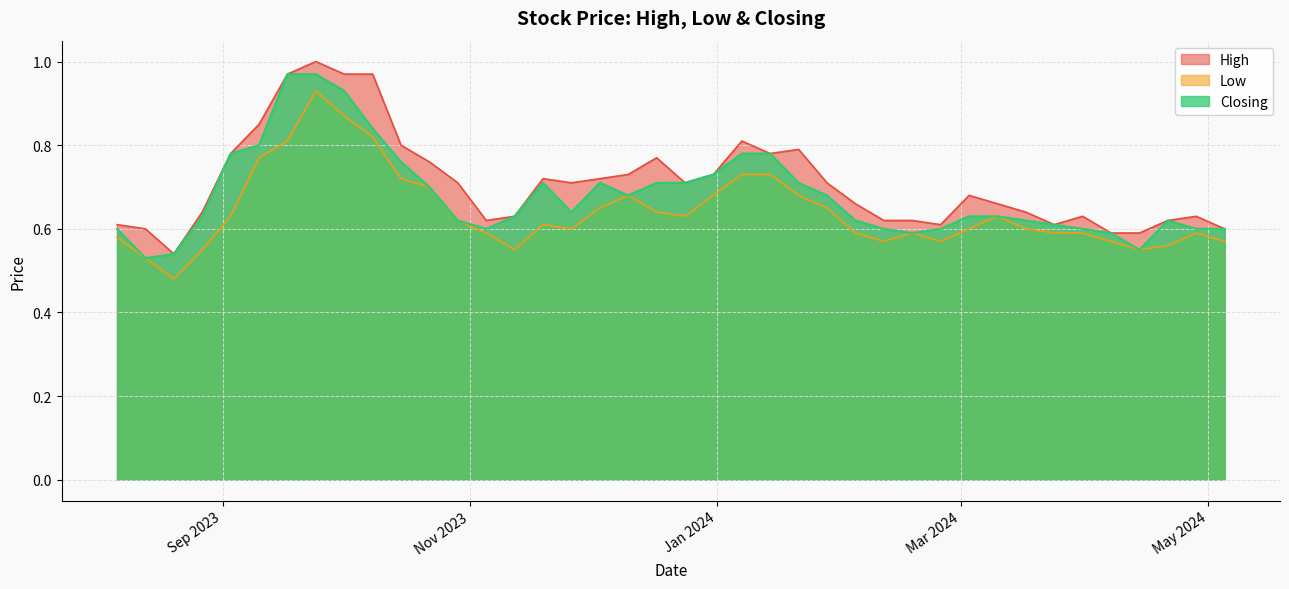

Which series has the largest range (max minus min)?

High